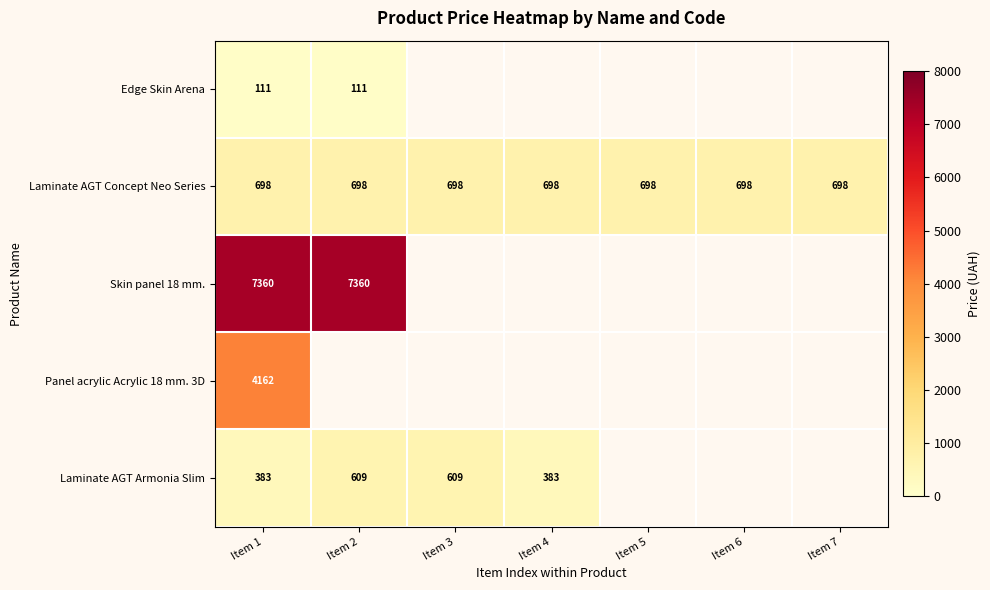

Which category has the lowest value in the Panel acrylic Acrylic 18 mm. 3D series?

Item 1